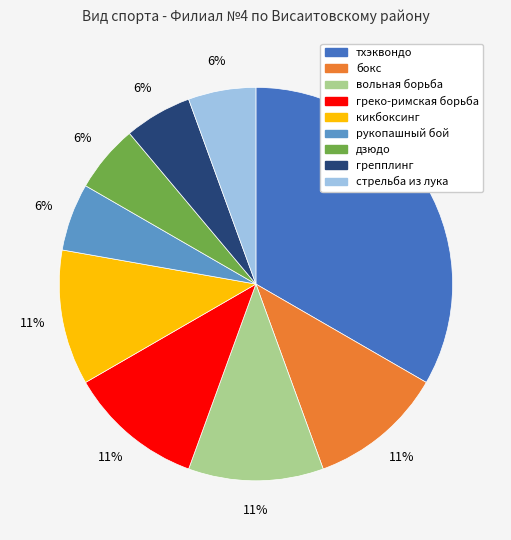

To the nearest percent, what is the difference between the кикбоксинг and тхэквондо slice percentages?

22%